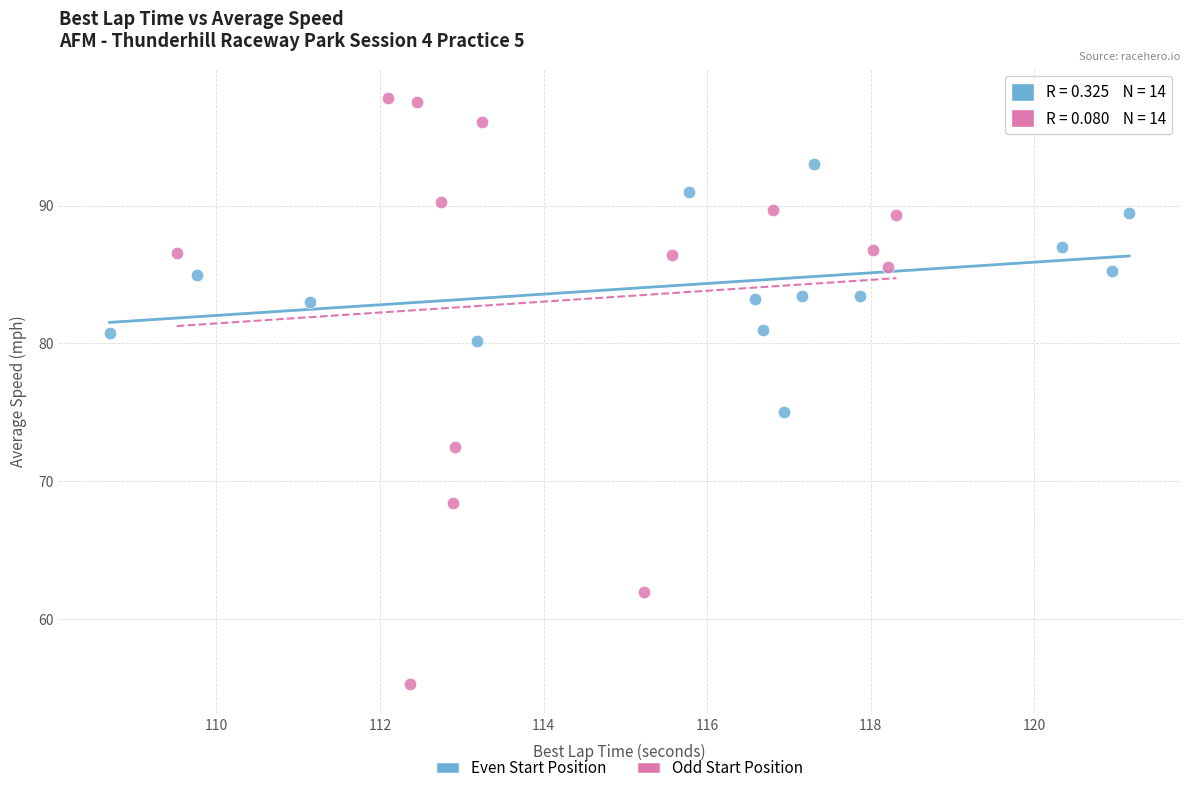

Which series contains the highest Y value?

Odd Start Position